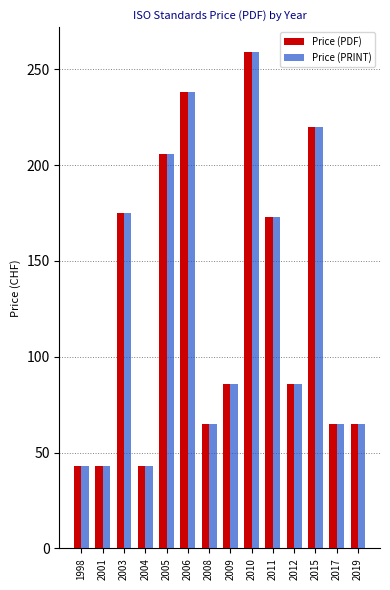

What is the difference between the second highest and minimum values in the Price (PDF) series?

195